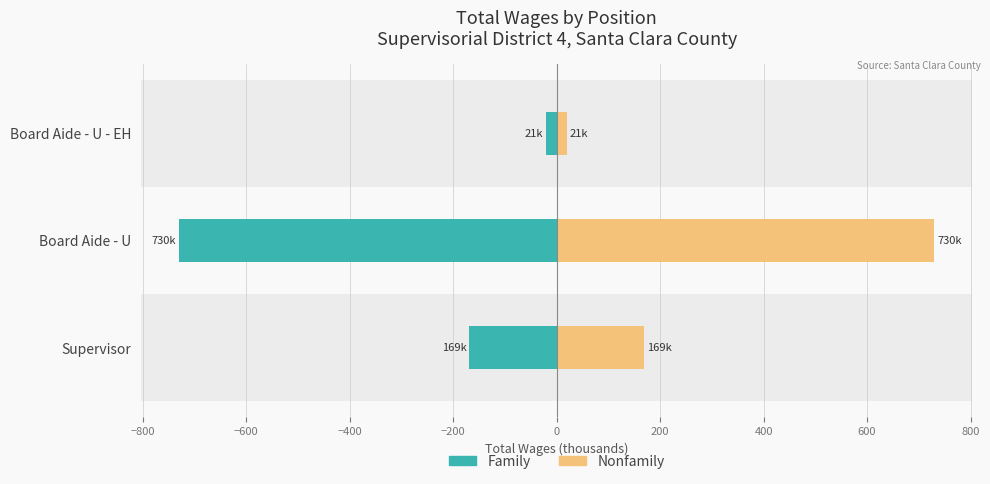

What is the value of the Family bar at the 1st from the left?

-169.2